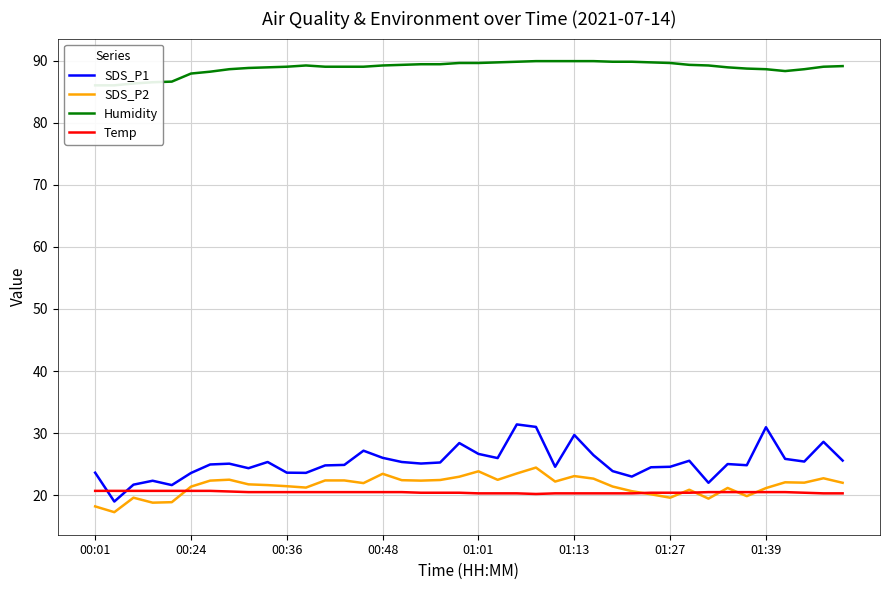

What is the sum of all Humidity values?

3553.2